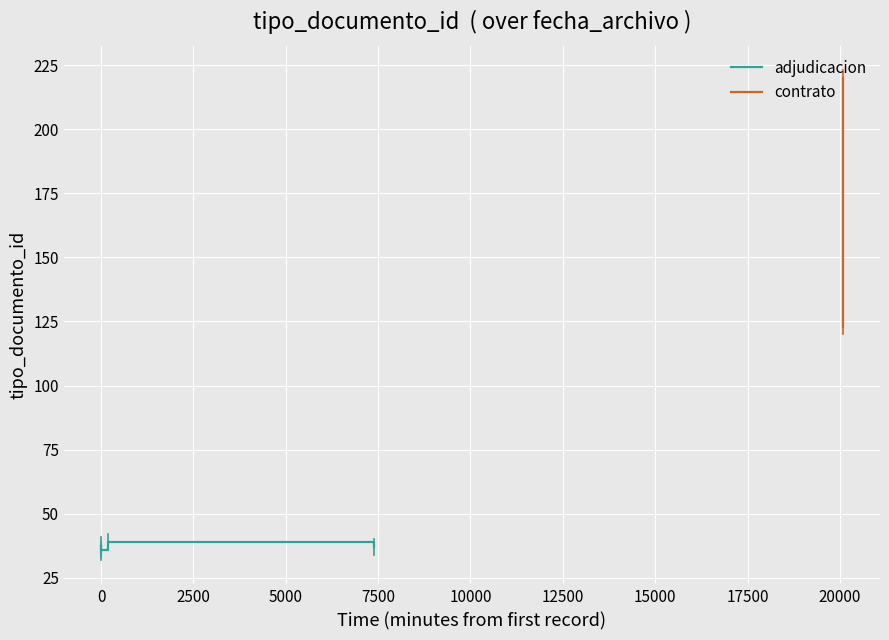

What is the highest value of the adjudicacion series?

39